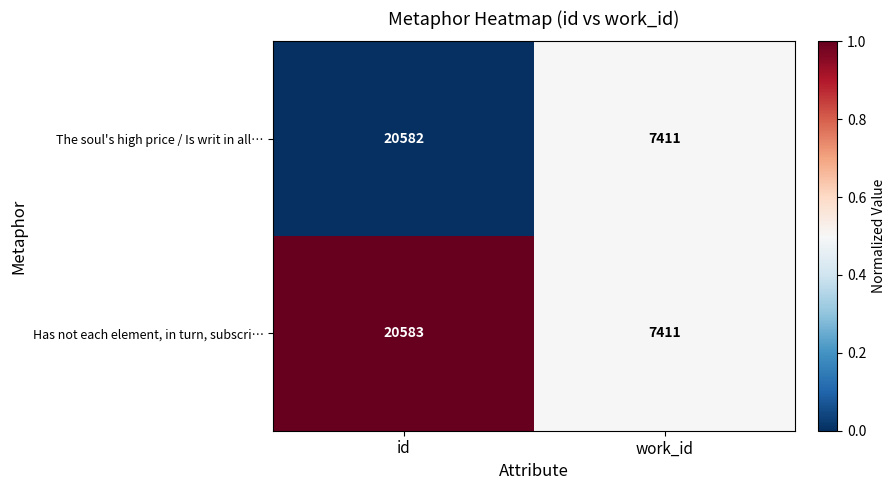

What is the sum of the The soul's high price / Is writ in all… values at id and work_id?

27993